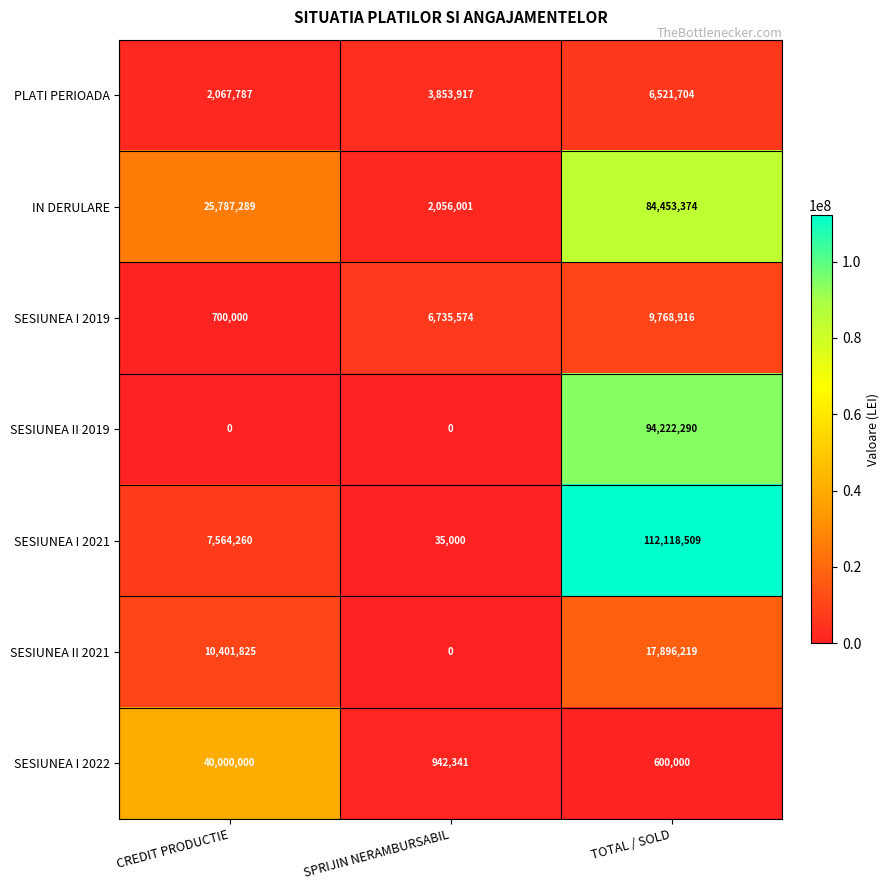

What is the difference between the highest and lowest values at TOTAL / SOLD?

111518509